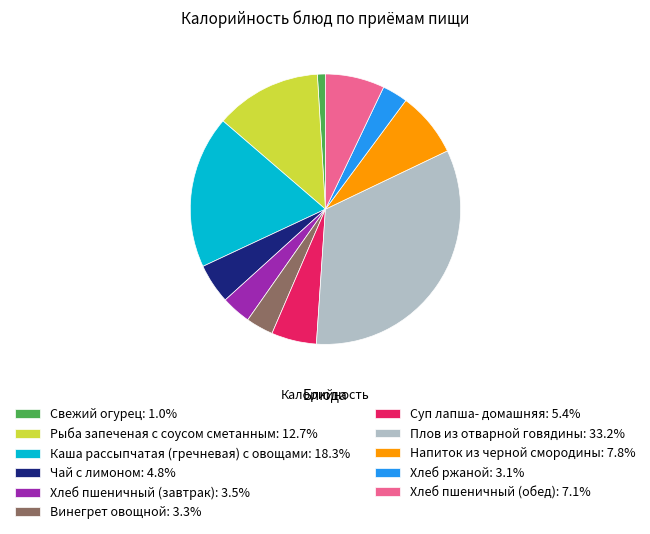

Is it true that Суп лапша- домашняя is 5% of the pie?

True